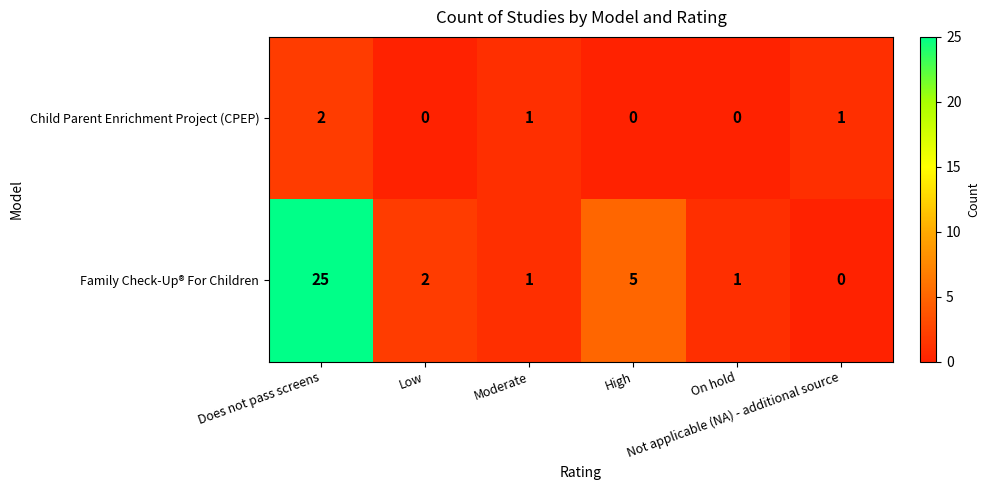

How many positive values does the Child Parent Enrichment Project (CPEP) series have?

3